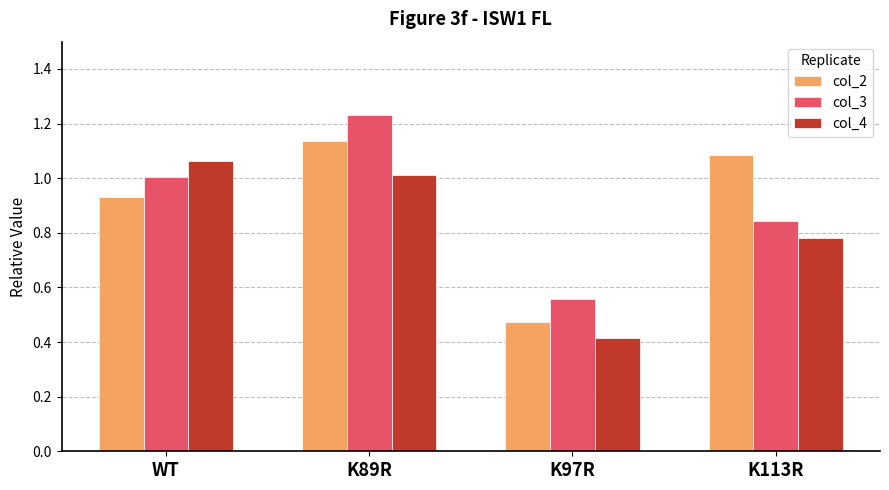

What is the spread (max minus min) of values at K97R?

0.1